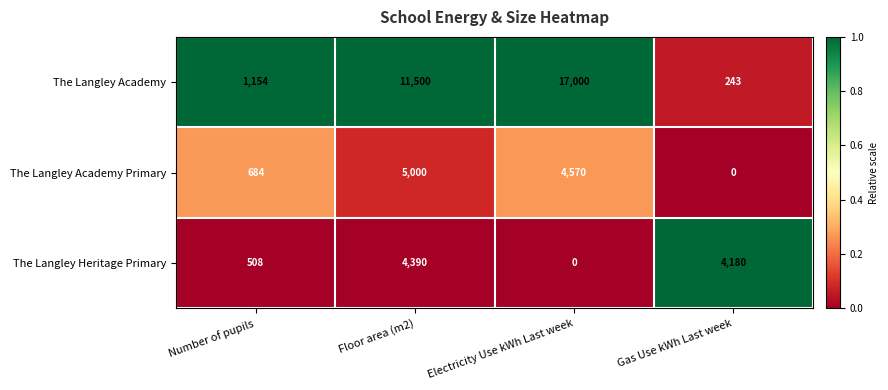

Which series has the largest range (max minus min)?

The Langley Academy